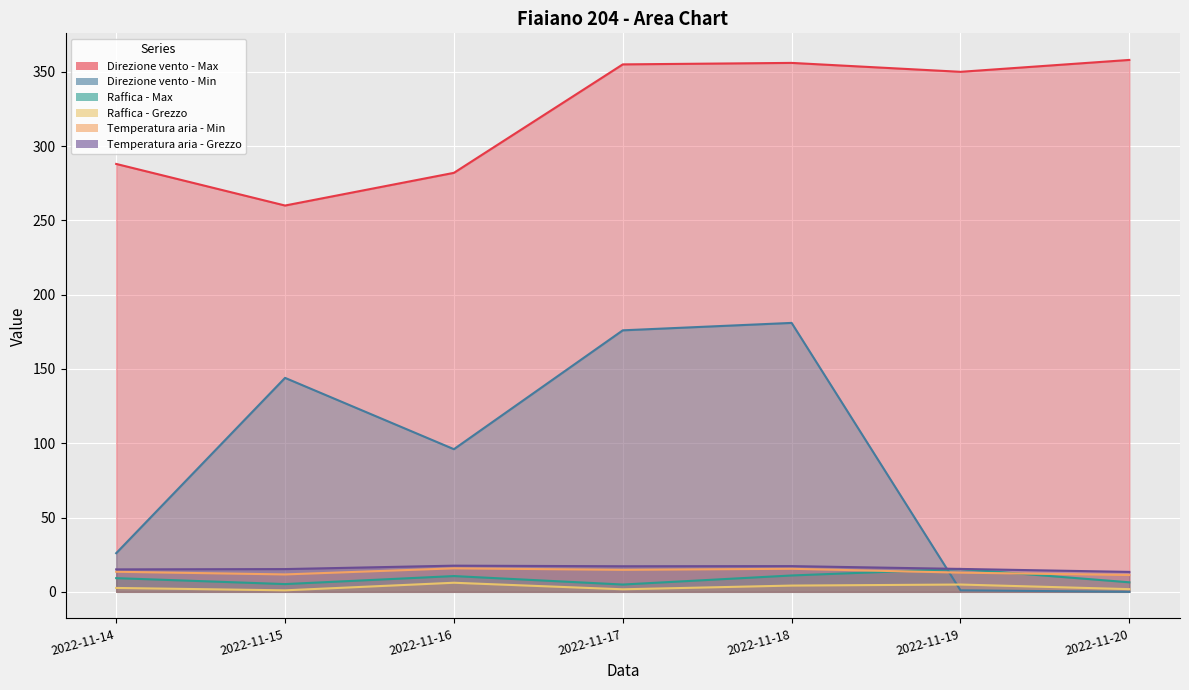

Is it true that Raffica - Grezzo equals 1.7 at 2022-11-17?

True